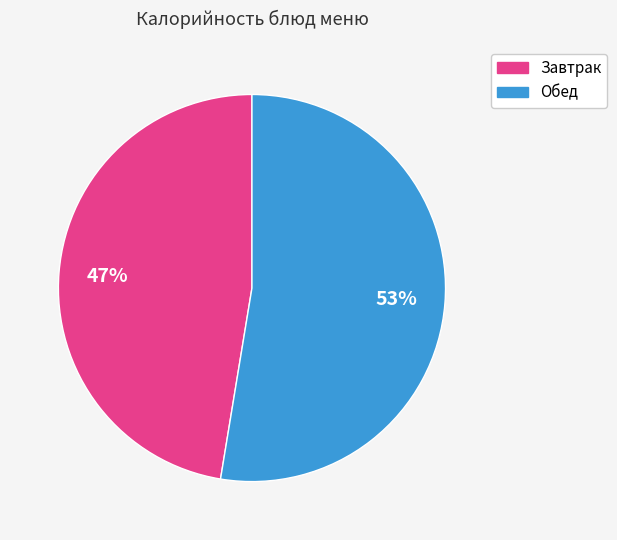

Does any single category account for the majority?

Yes